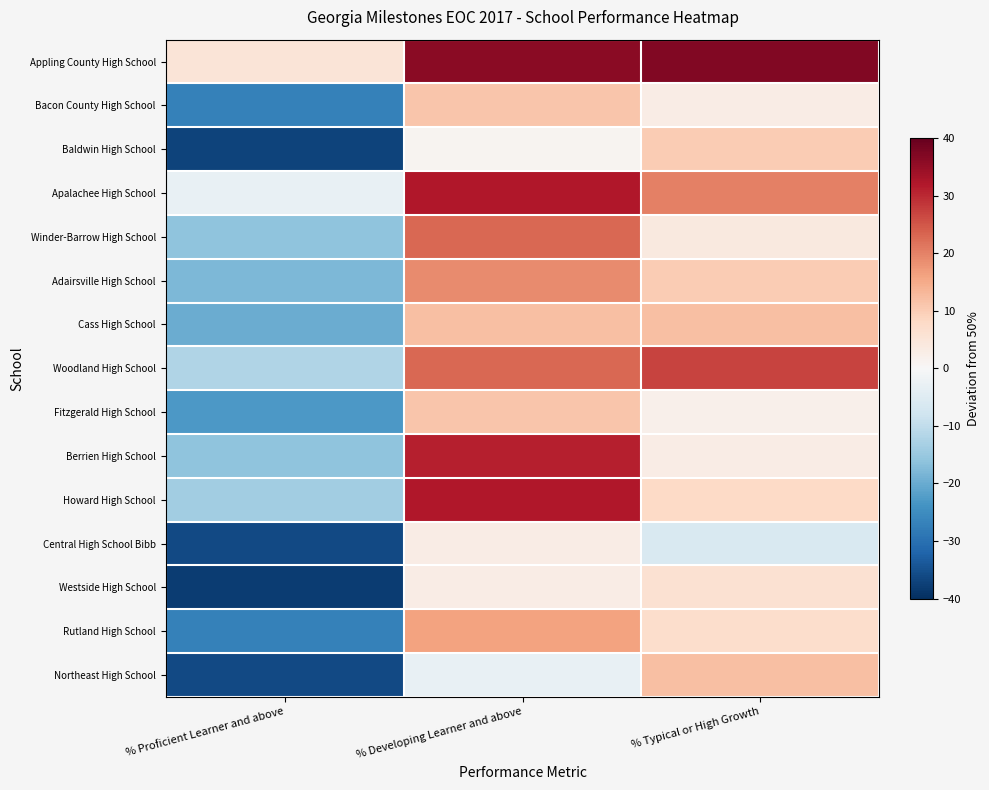

Which series has the largest total across all categories?

Appling County High School